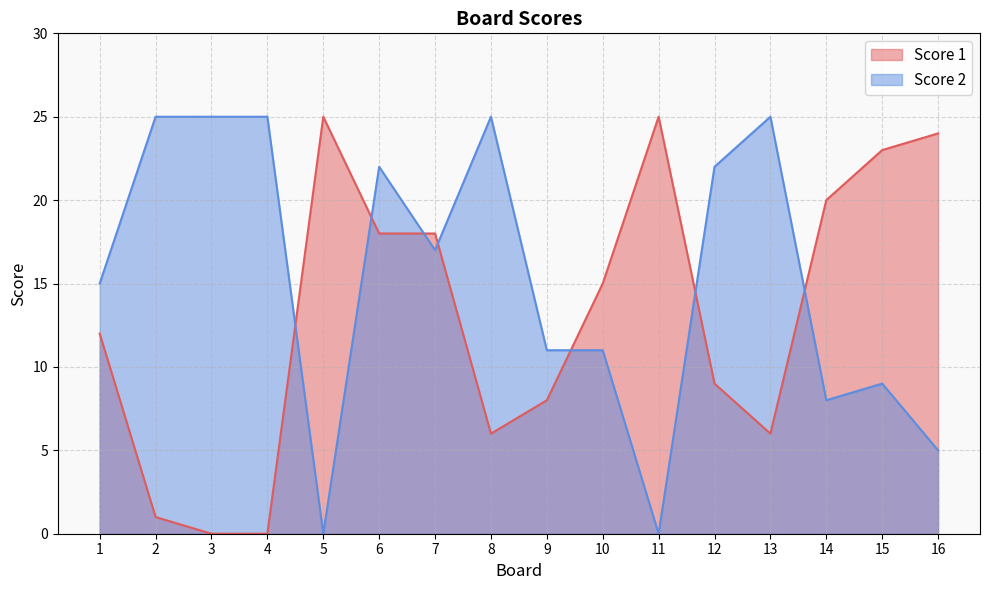

Where is the first local minimum for Score 2?

5